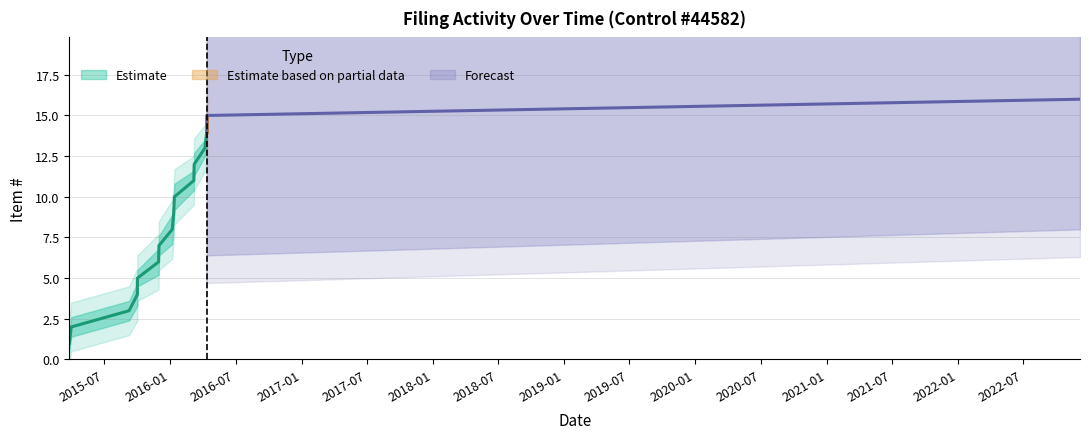

True or false: Item # and Item # upper intersect in this chart.

False